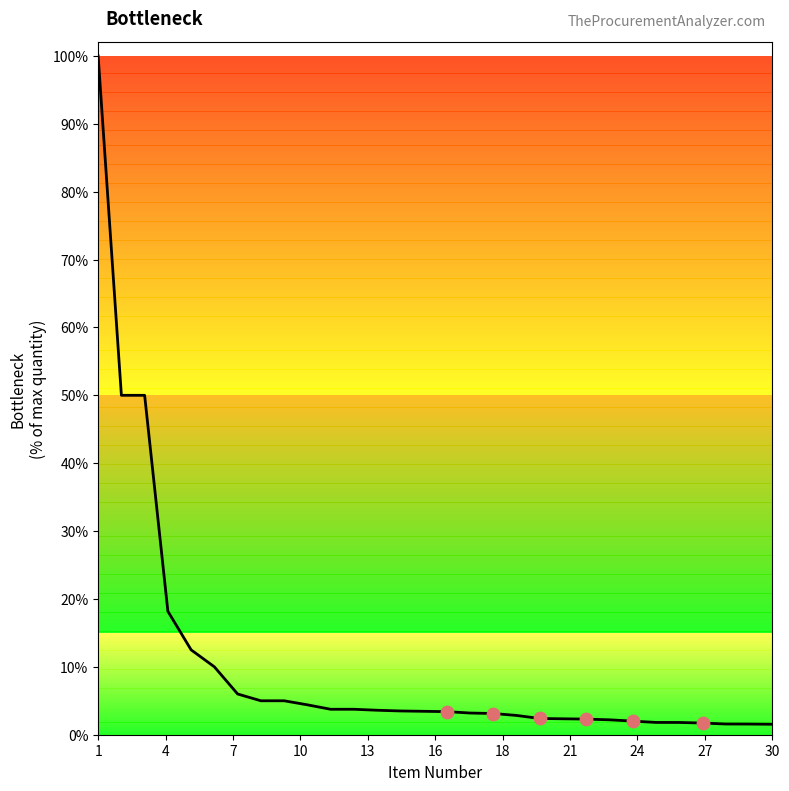

What is the difference between the maximum and minimum values?

98.5